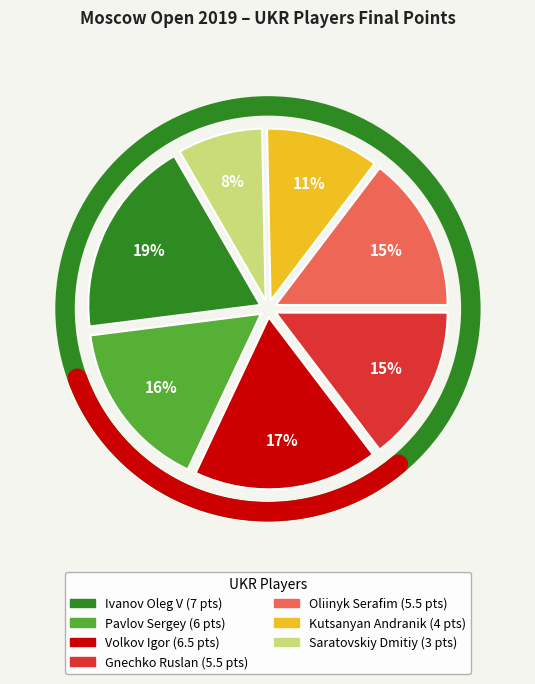

Which category has the smallest portion of the pie?

Saratovskiy Dmitiy